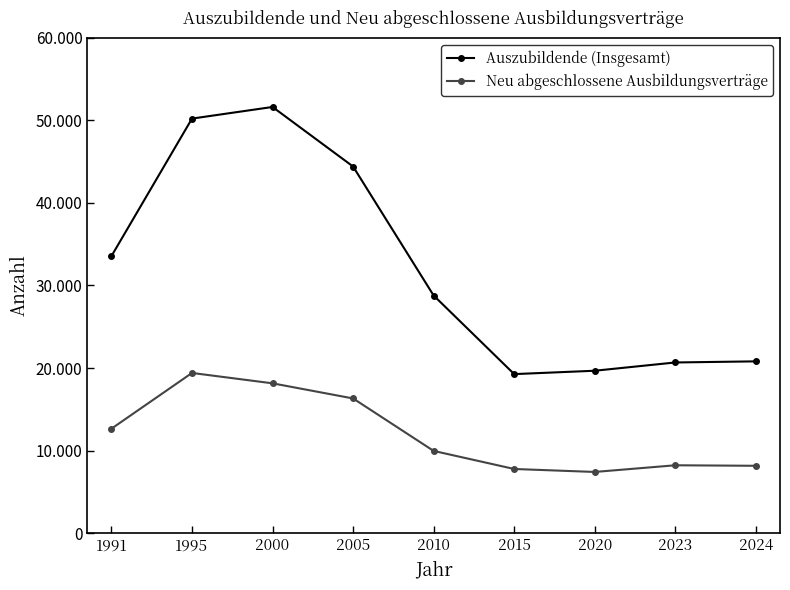

Which series has the widest spread of values?

Auszubildende (Insgesamt)